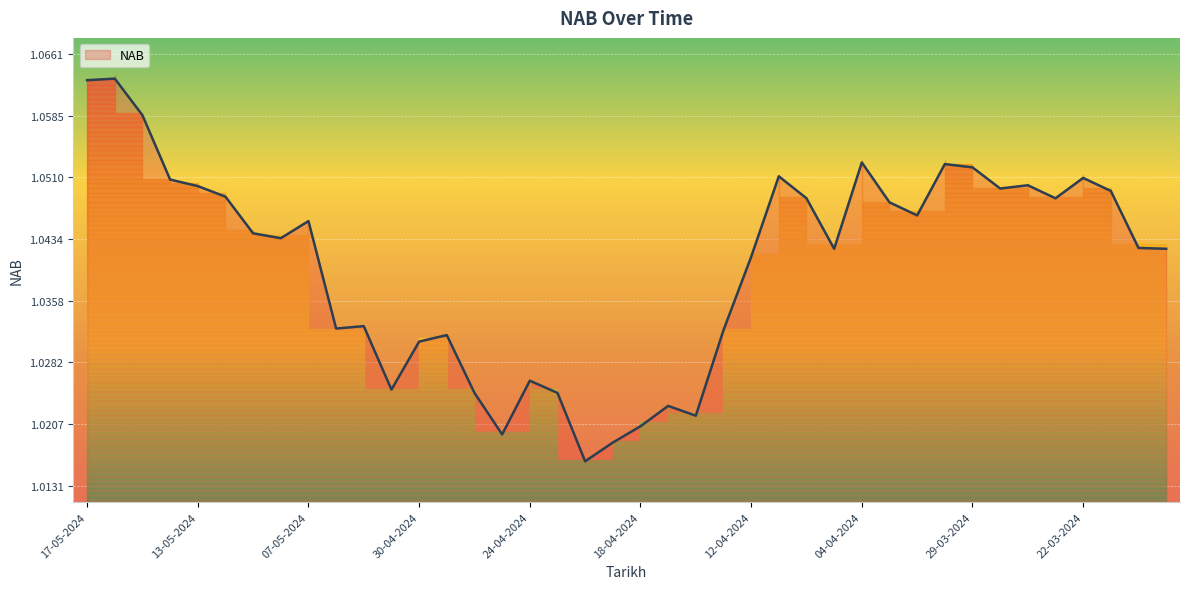

At which label is the value closest to 1?

22-04-2024